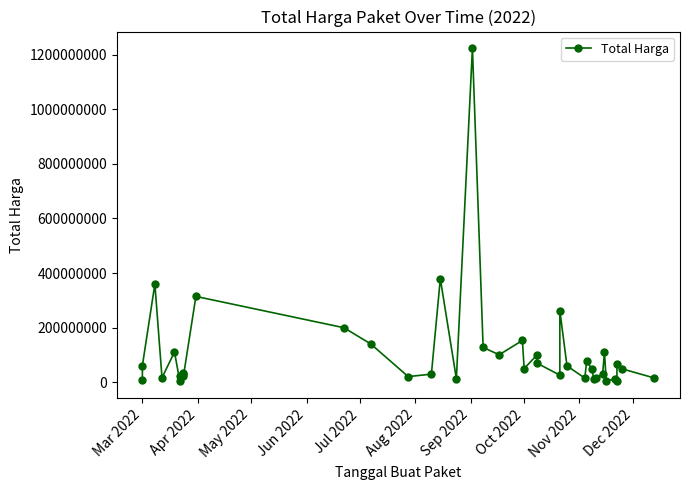

The chart shows a value of 49478000 at Oct 2022. True or false?

True